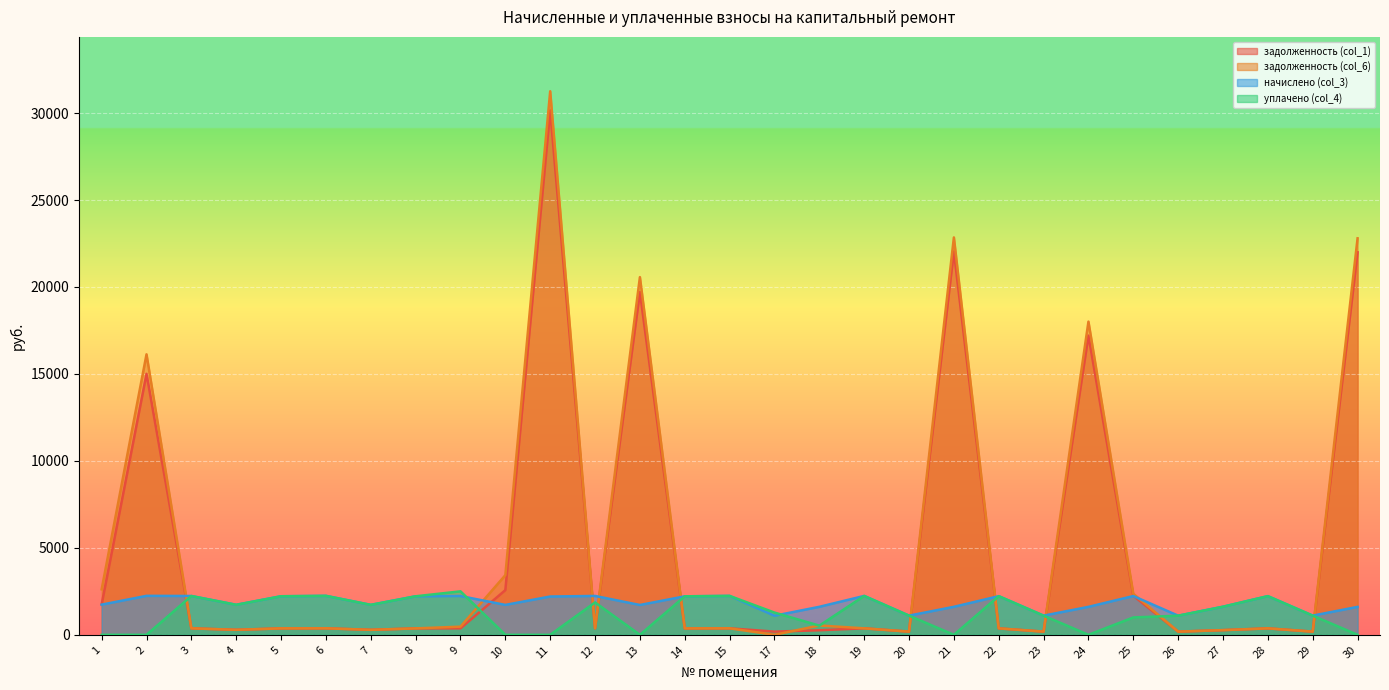

What is the average value of the задолженность (col_6) series?

5044.9